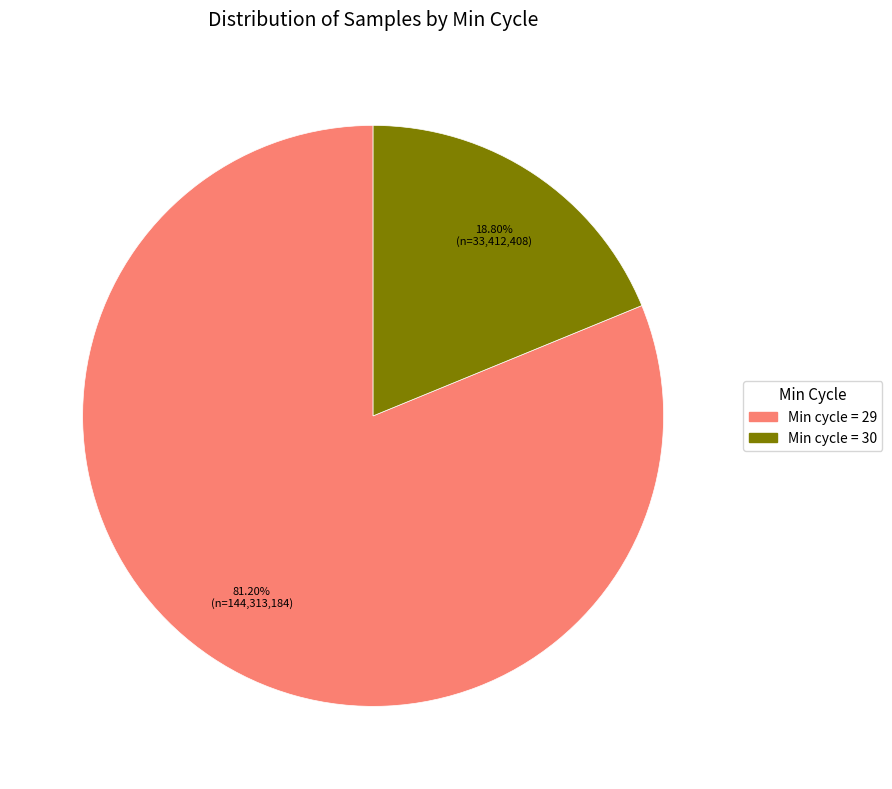

Rank the categories by value from lowest to highest.

Min cycle = 30, Min cycle = 29